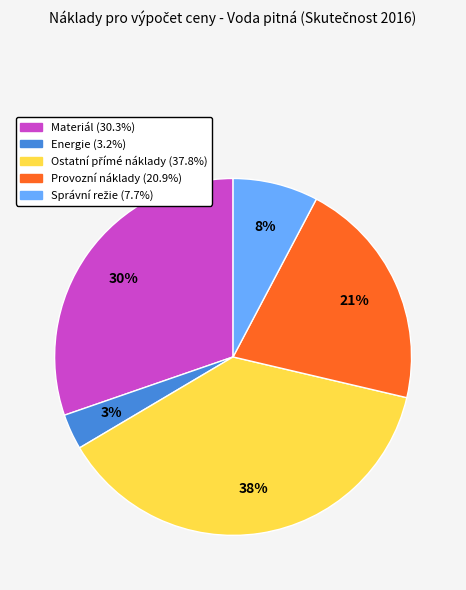

Does any single category account for the majority?

No